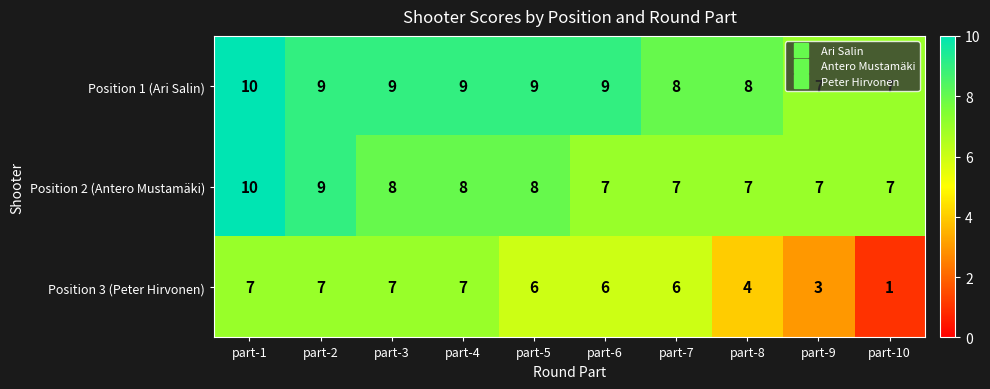

Read the Position 1 (Ari Salin) value at part-10.

7